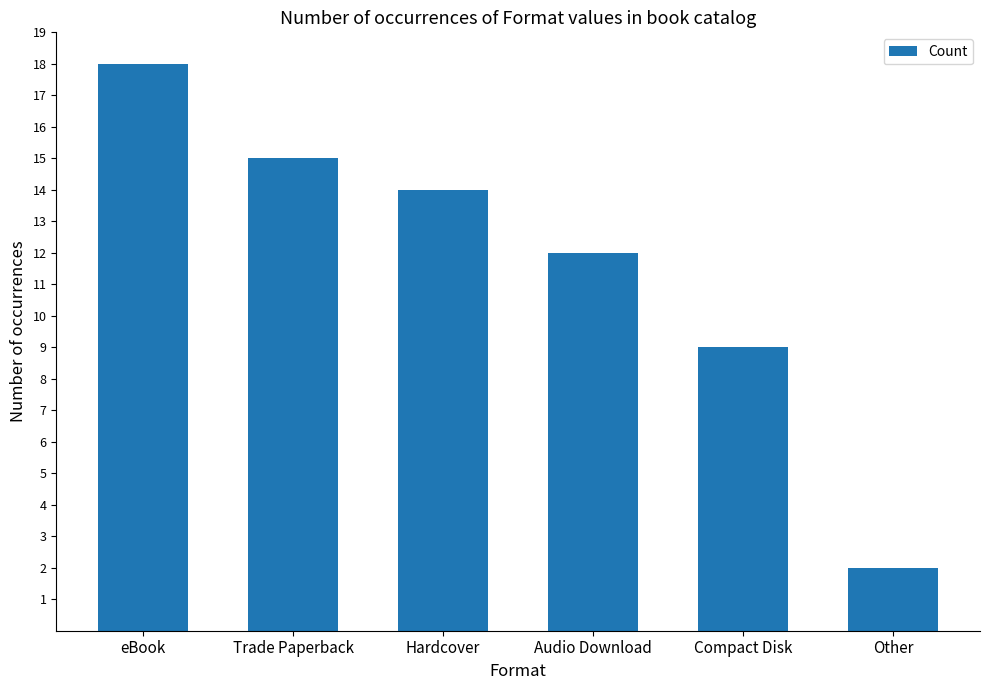

The chart shows a value of 9 at Trade Paperback. True or false?

False